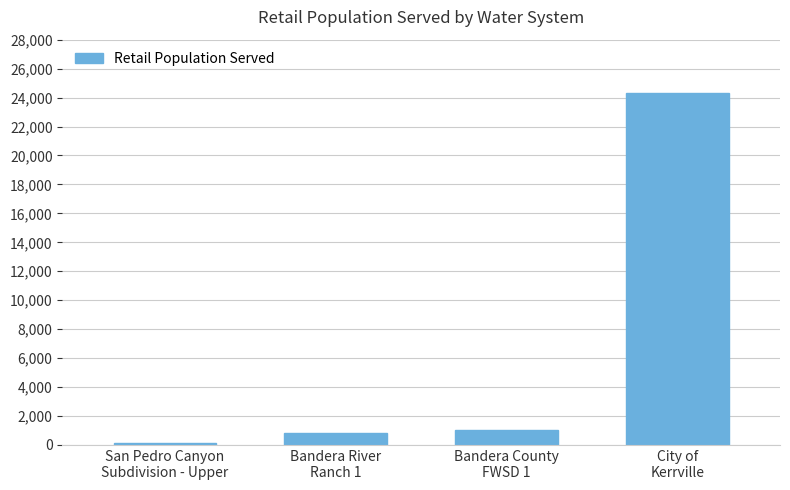

Between Bandera River
Ranch 1 and City of
Kerrville, which is larger?

City of
Kerrville